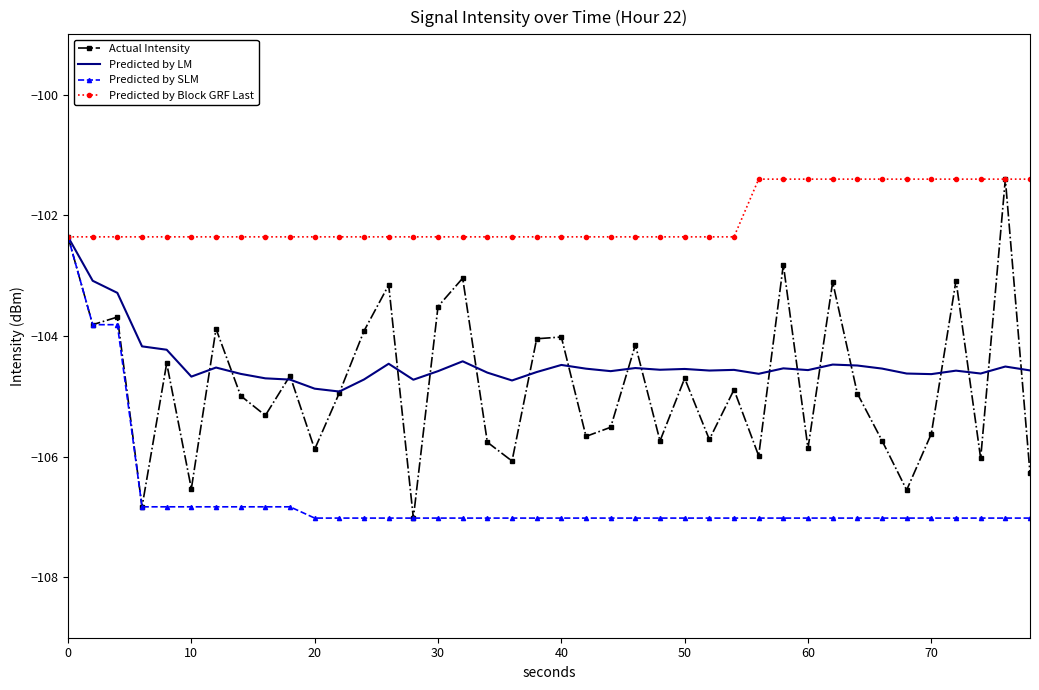

What is the highest value of the Actual Intensity series?

-101.4